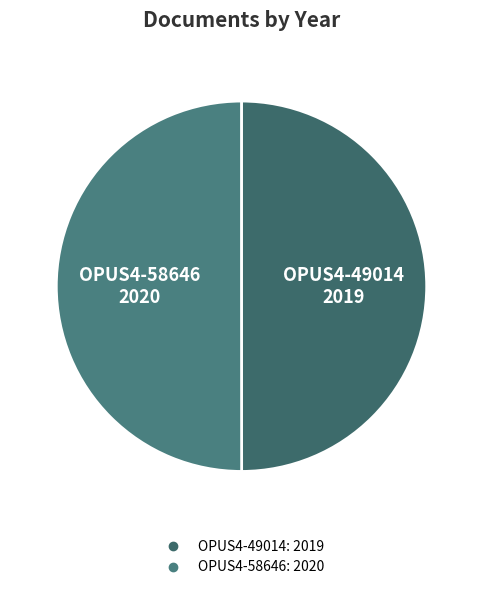

Combined, do OPUS4-49014 and OPUS4-58646 account for over 50%?

Yes